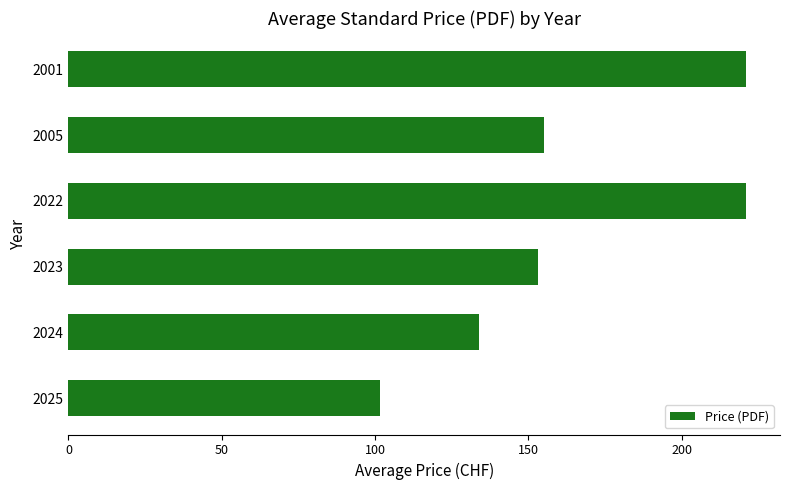

True or false: the data shows 155.0 at 2005.

True